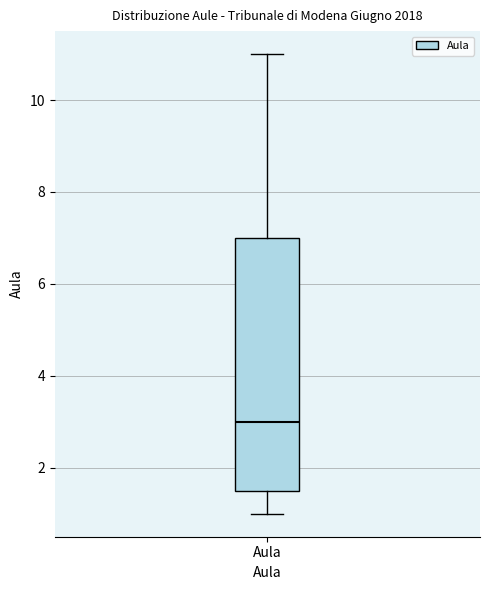

Where is the lower edge of the box for Aula on the y-axis? The values are not printed on the chart, so give them approximately, as read against the axis.

1.6